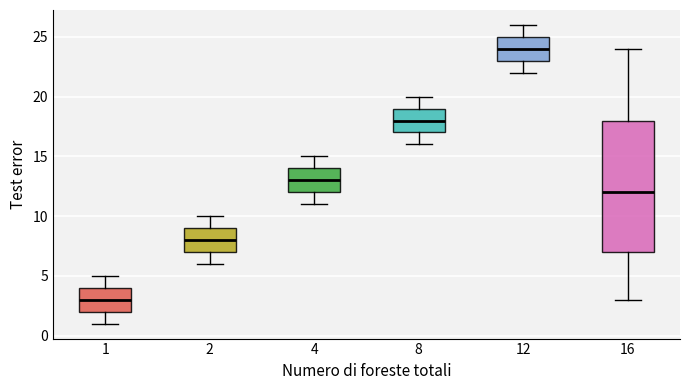

Reading left to right, read every box against the y-axis: the position of its median line, the range the box covers, and the ends of its whiskers. The values are not printed on the chart, so give them approximately, as read against the axis.

1: median 3, box 2 to 4, whiskers 1 to 5
2: median 8, box 7 to 9, whiskers 6 to 10
4: median 13, box 12 to 14, whiskers 11 to 15
8: median 18, box 17 to 19, whiskers 16 to 20
12: median 24, box 23 to 25, whiskers 22 to 26
16: median 12, box 7 to 18, whiskers 3 to 24